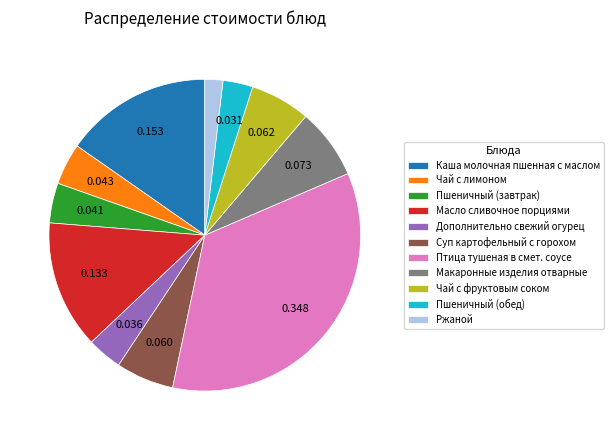

Between Дополнительно свежий огурец and Макаронные изделия отварные, which is larger?

Макаронные изделия отварные